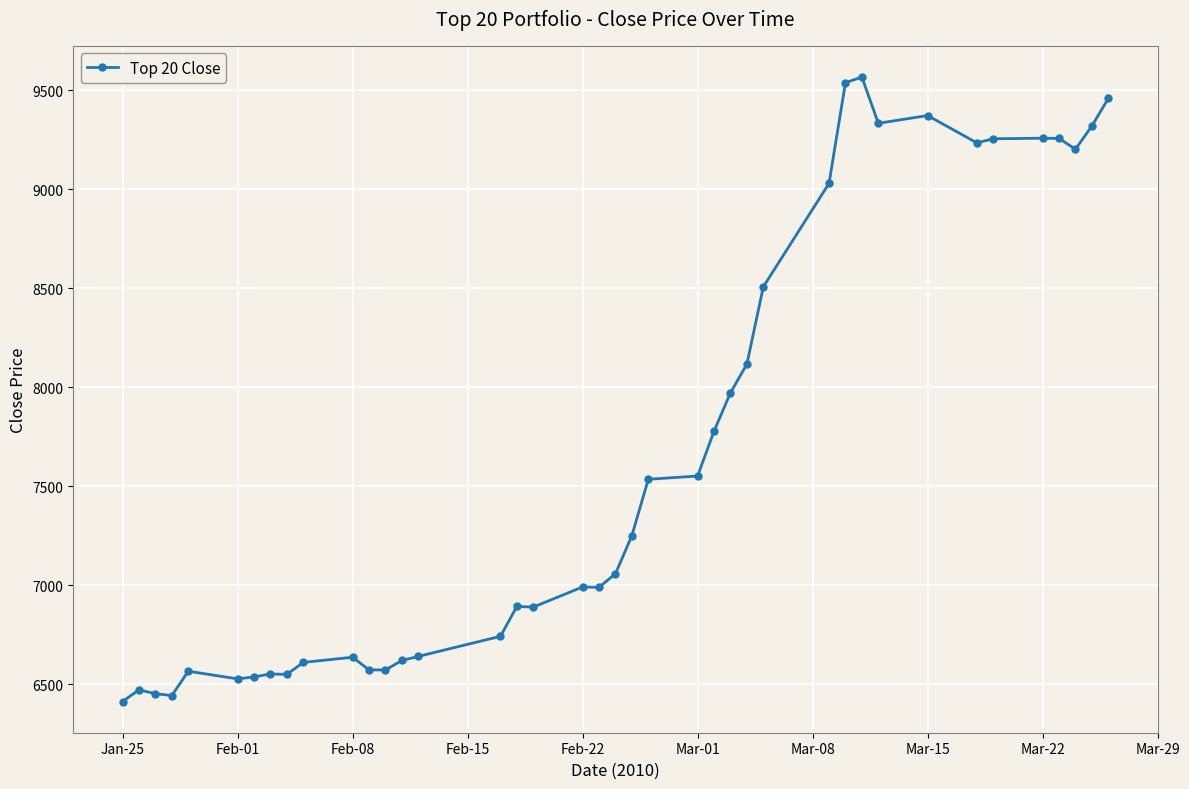

What is the value of the 40th point from the left?

9459.9